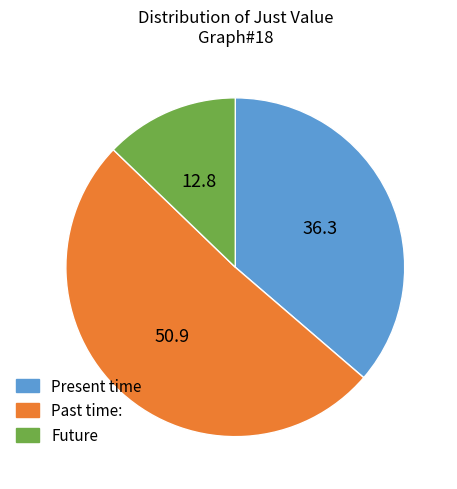

How many segments does this pie chart have?

3